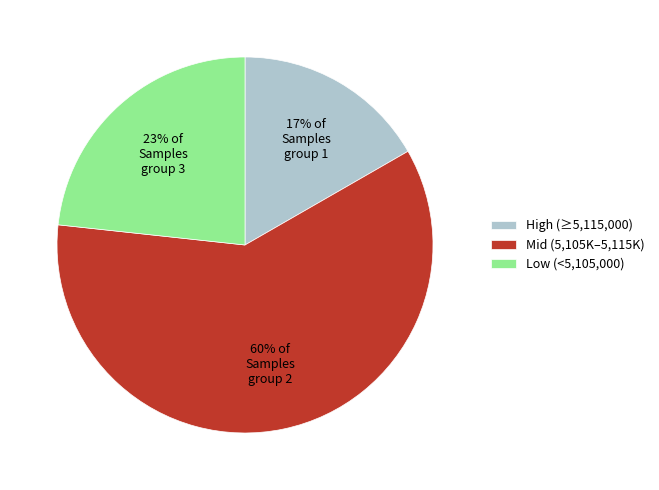

Which category has the biggest portion of the pie?

Mid (5,105K–5,115K)